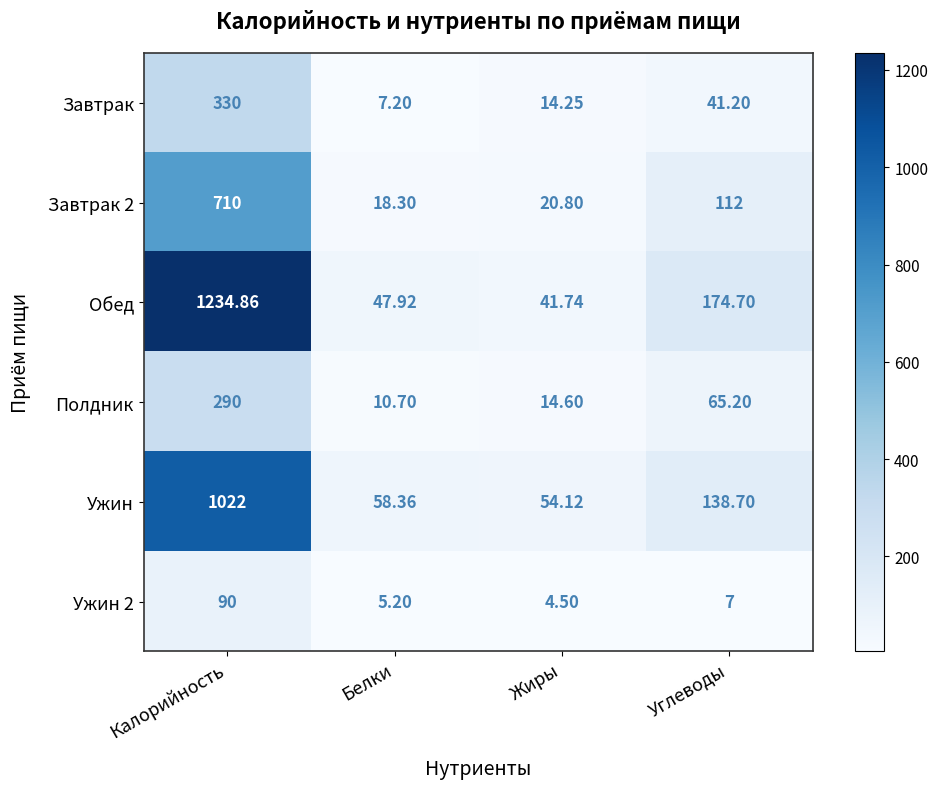

Which series has the widest spread of values?

Обед